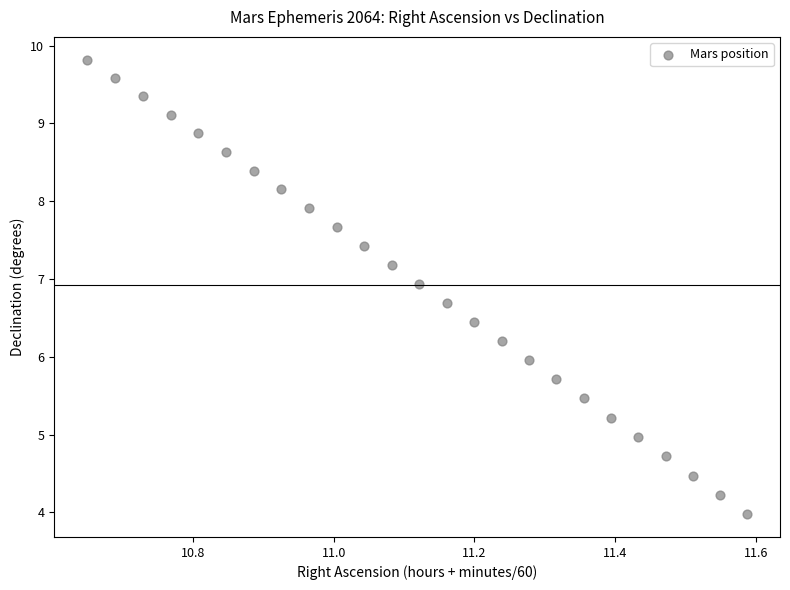

What is the range of X values (max minus min)?

0.9